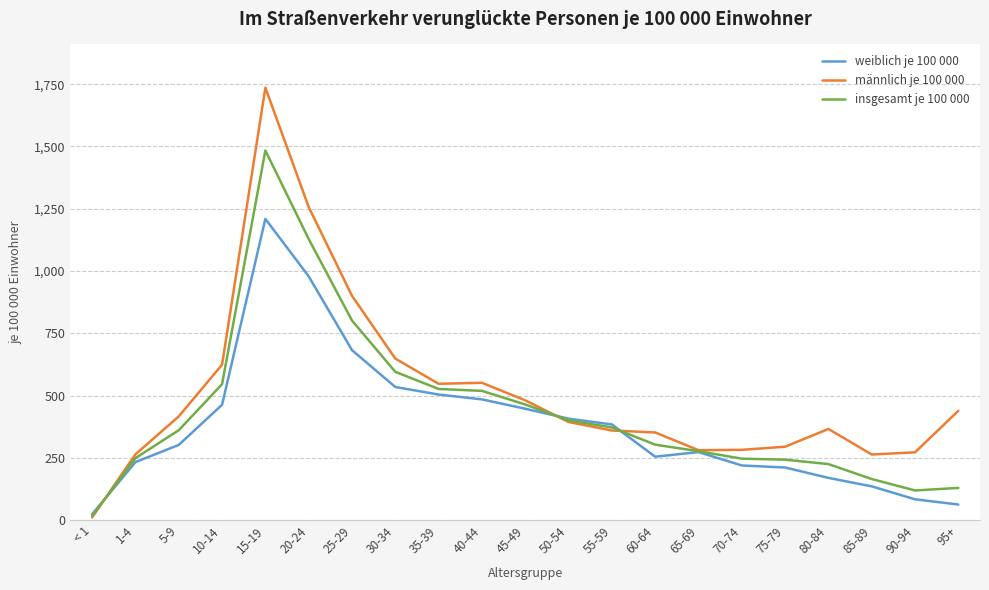

What is the total value across all series at 5-9?

1080.6